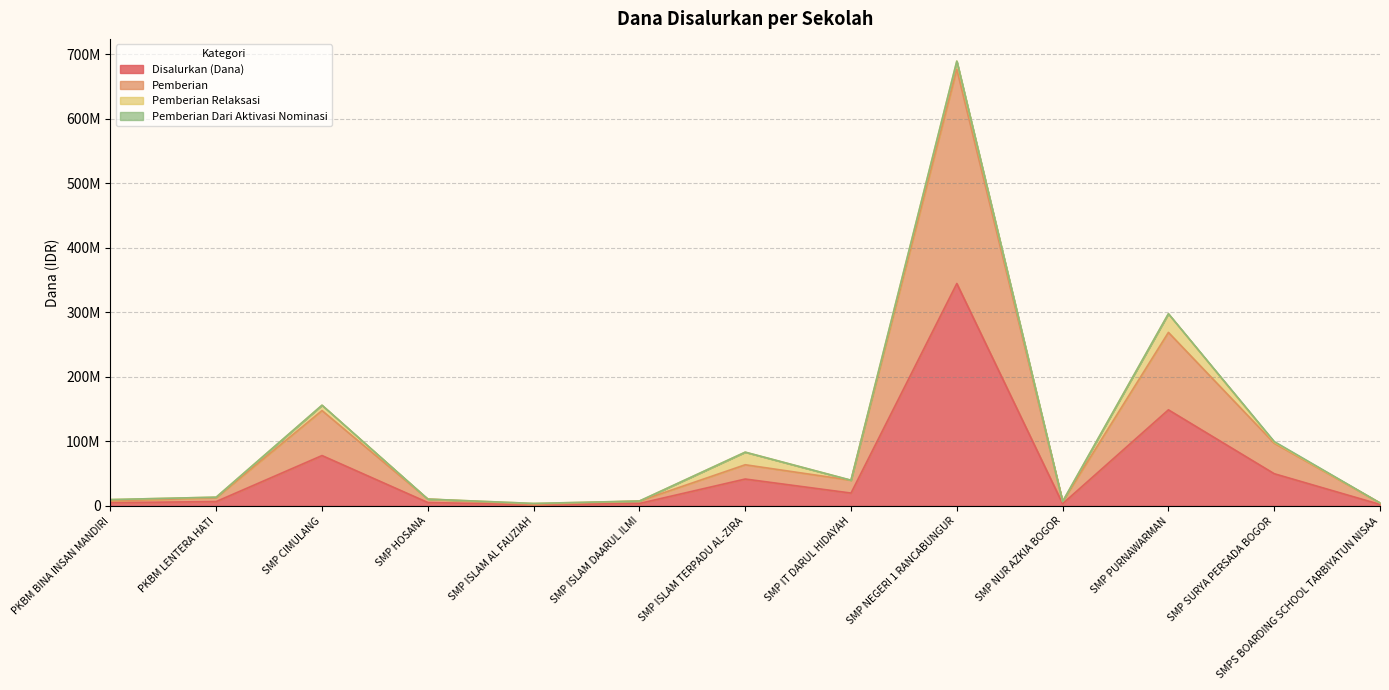

Where does the Disalurkan (Dana) series first go above 6750000?

SMP CIMULANG